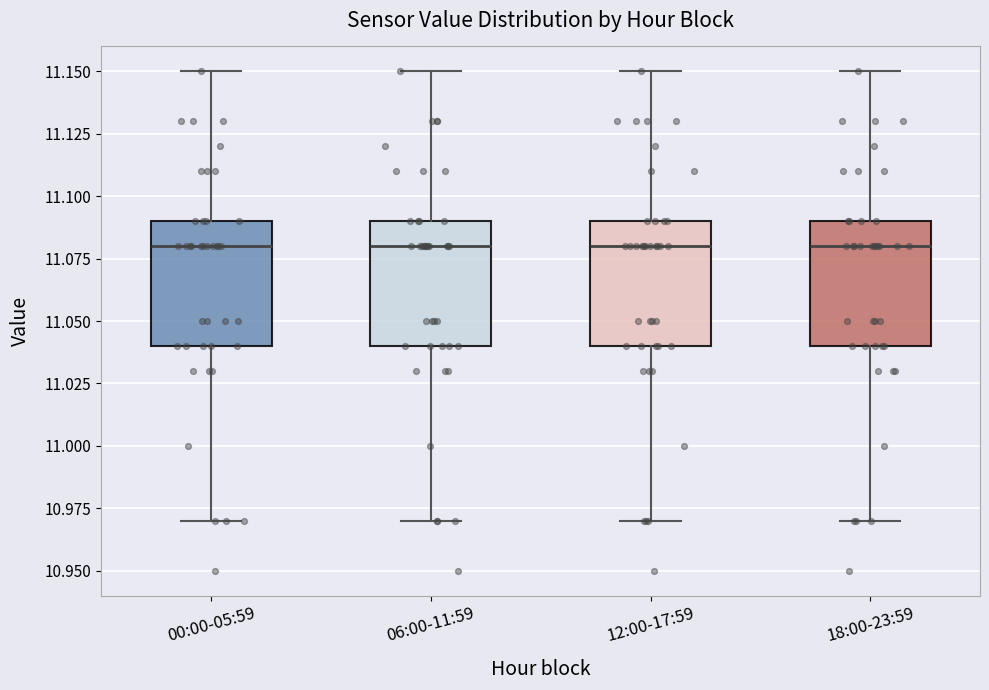

Reading left to right, read every box against the y-axis: the position of its median line, the range the box covers, and the ends of its whiskers. The values are not printed on the chart, so give them approximately, as read against the axis.

00:00-05:59: median 11.08, box 11.04 to 11.09, whiskers 10.97 to 11.15
06:00-11:59: median 11.08, box 11.04 to 11.09, whiskers 10.97 to 11.15
12:00-17:59: median 11.08, box 11.04 to 11.09, whiskers 10.97 to 11.15
18:00-23:59: median 11.08, box 11.04 to 11.09, whiskers 10.97 to 11.15